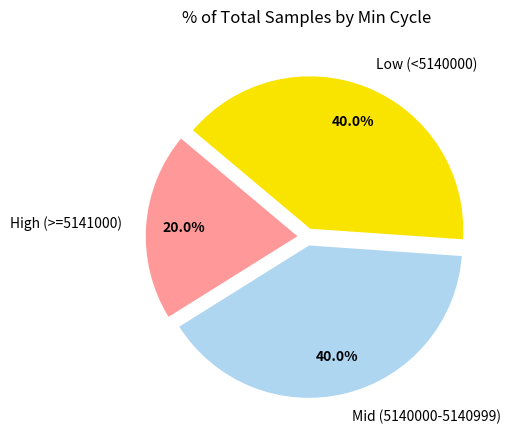

Count the number of slices in the pie.

3